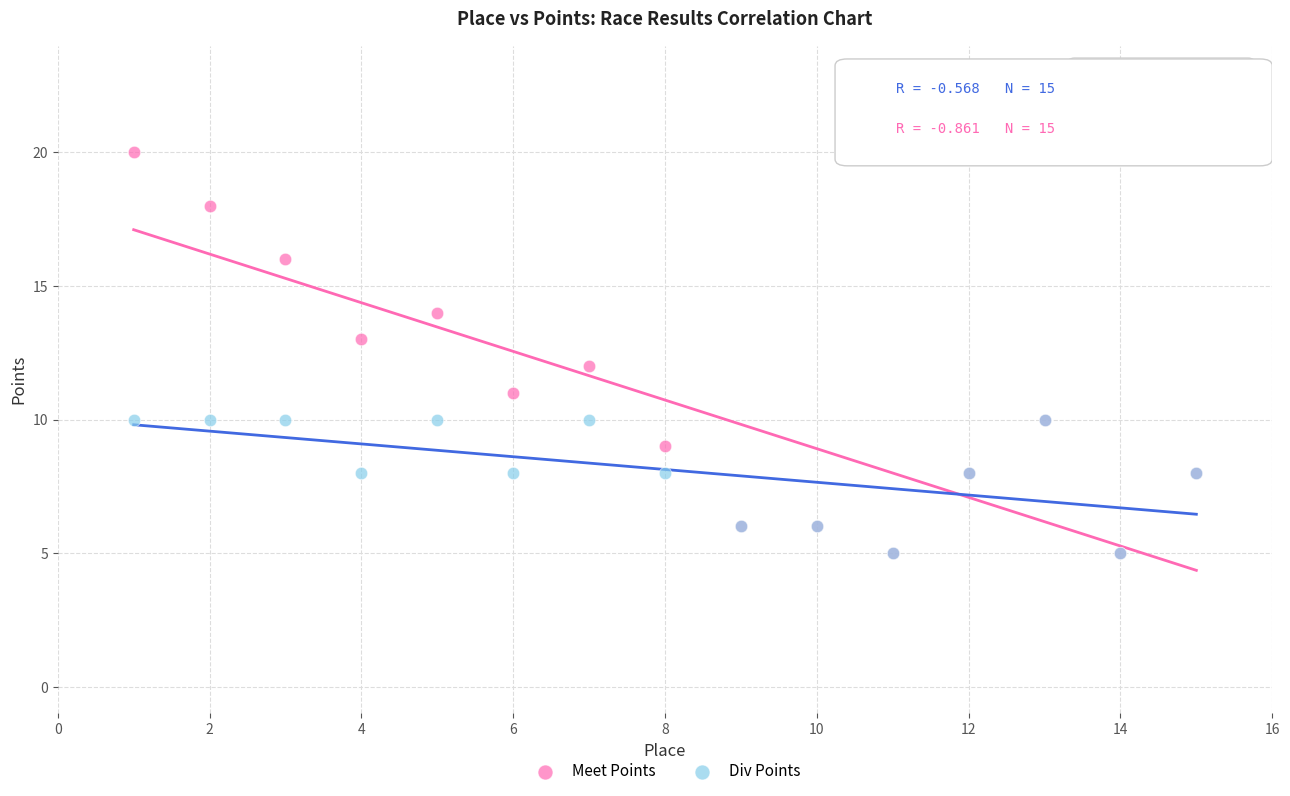

What are all the series names shown in the legend?

Meet Points, Div Points